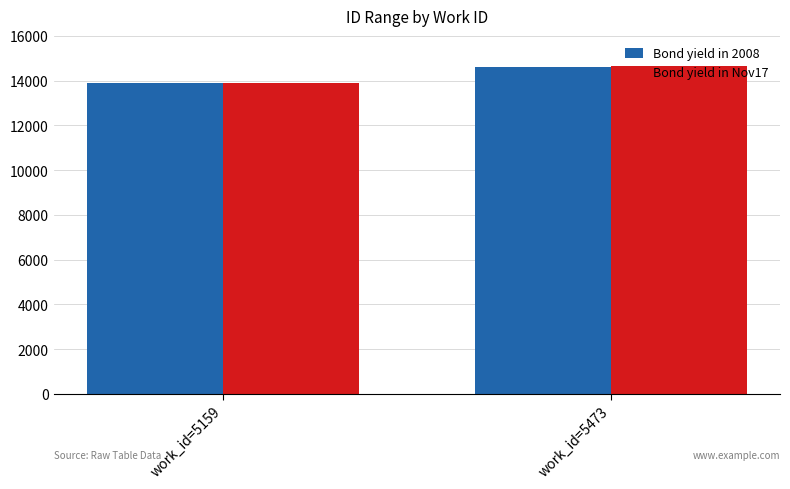

How many Bond yield in 2008 values are between 13877 and 14630?

2